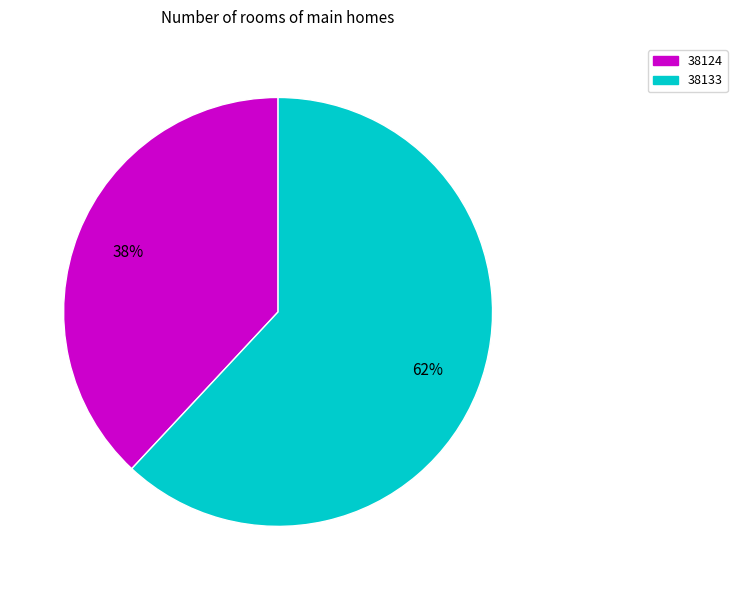

Which category has the smallest portion of the pie?

38124